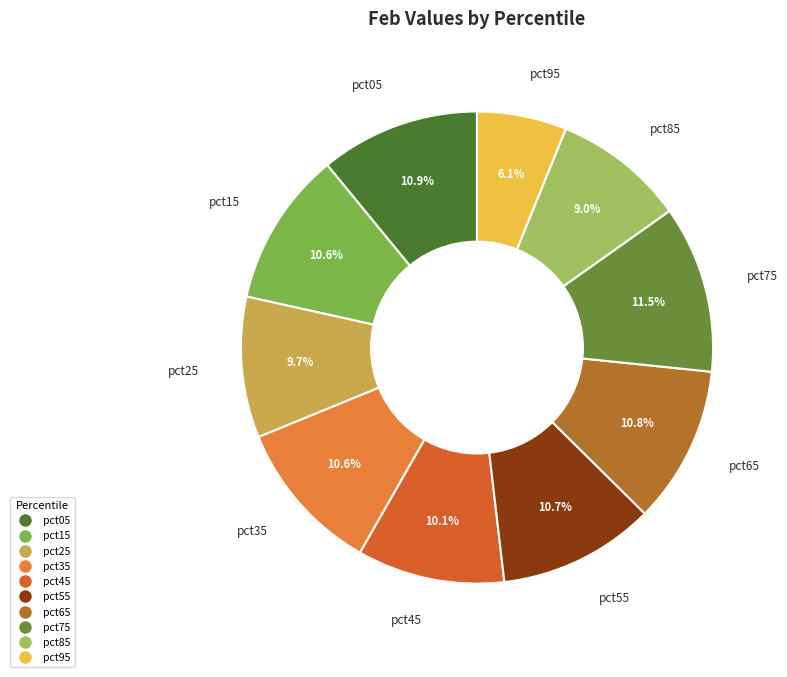

Is it true that pct55 is 11% of the pie?

True